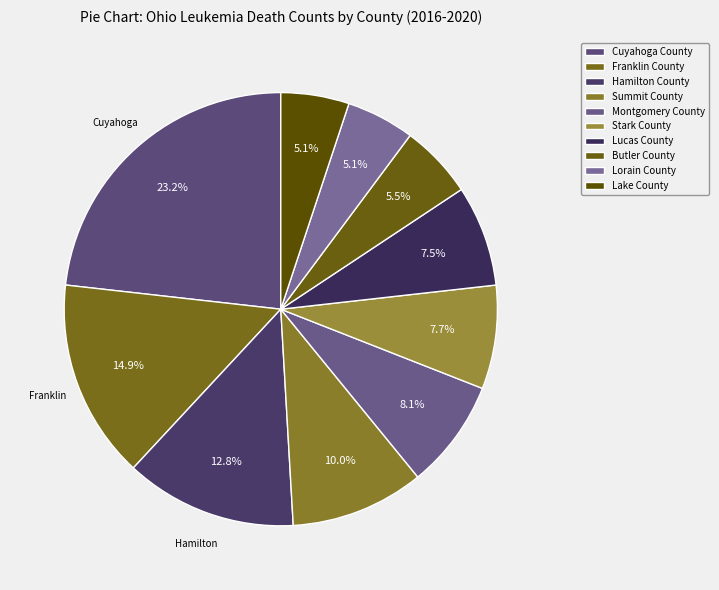

What is the smallest slice in the pie chart?

Lorain County